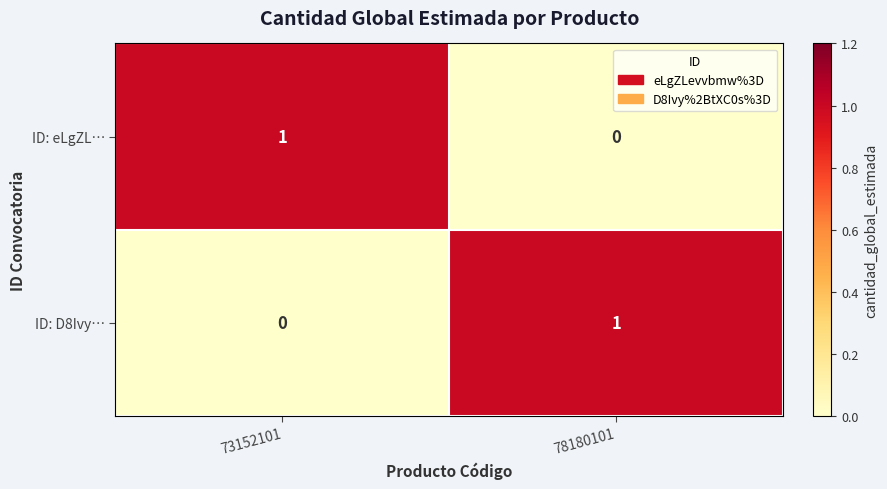

Reading left to right, extract all data points from this chart.

ID: eLgZL…: 1	0
ID: D8Ivy…: 0	1